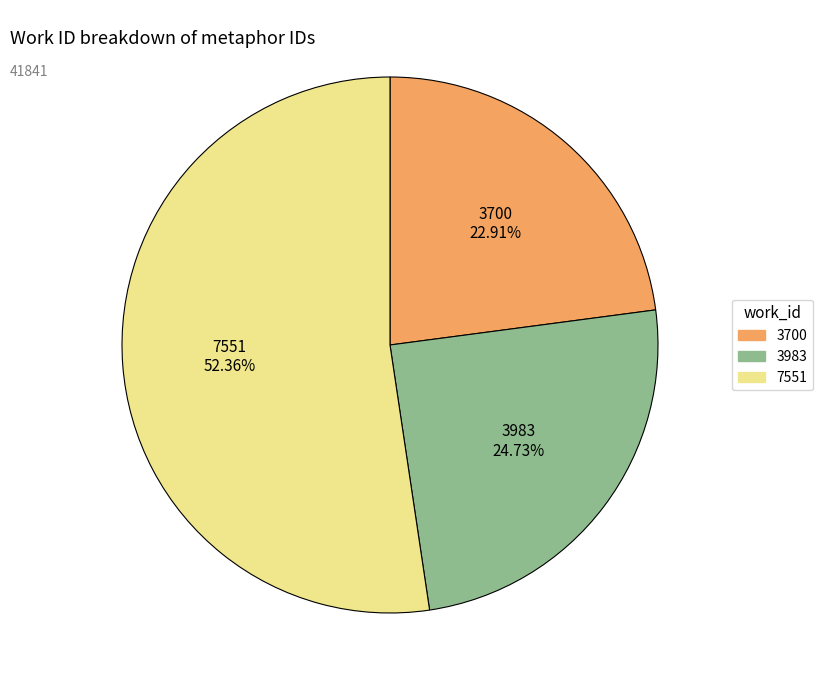

Which slice is the smallest?

3700